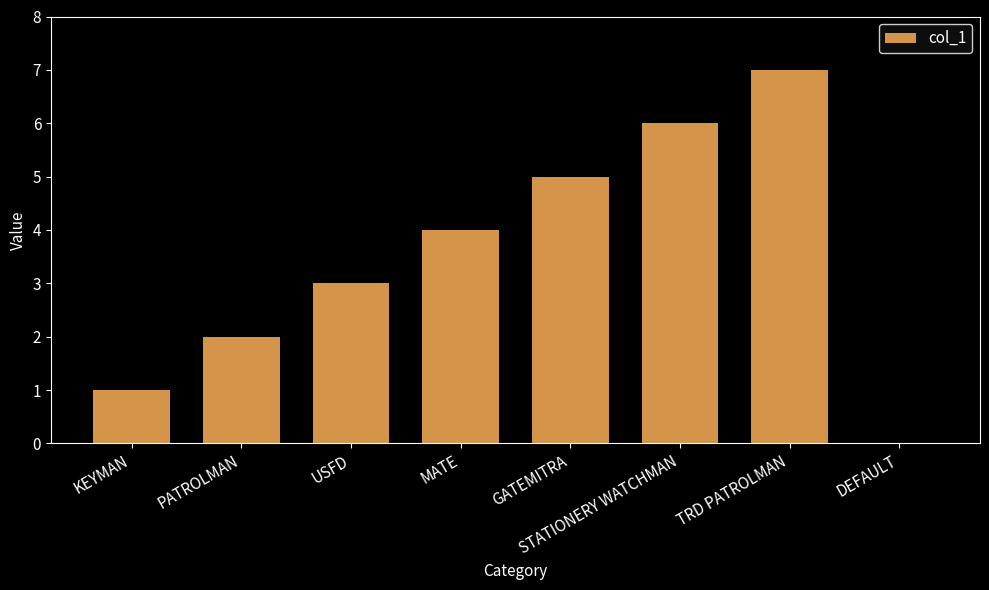

What is the approximate value at STATIONERY WATCHMAN?

6